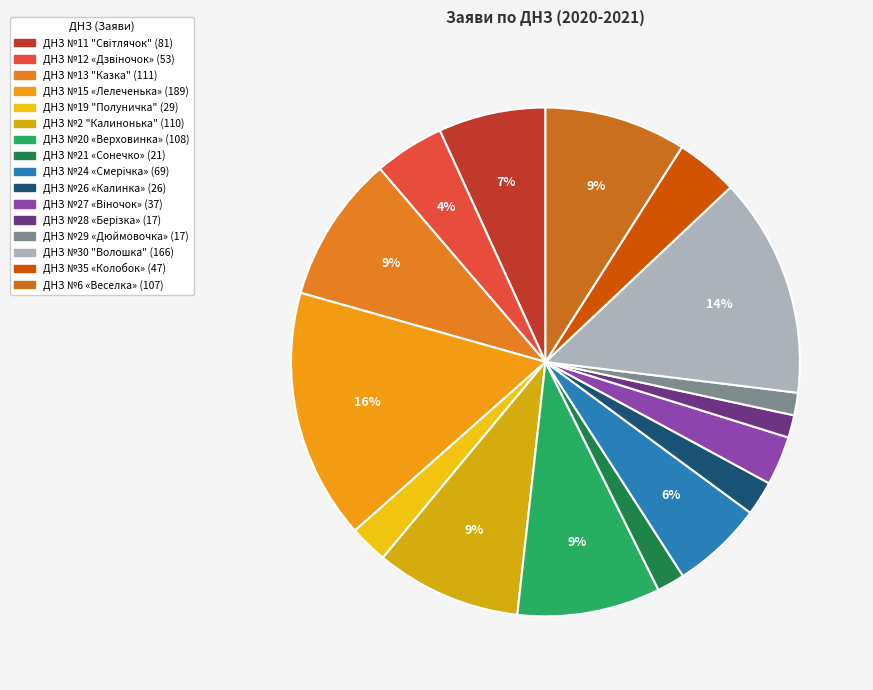

To the nearest percent, what is the difference between the largest and smallest slice percentages?

14%